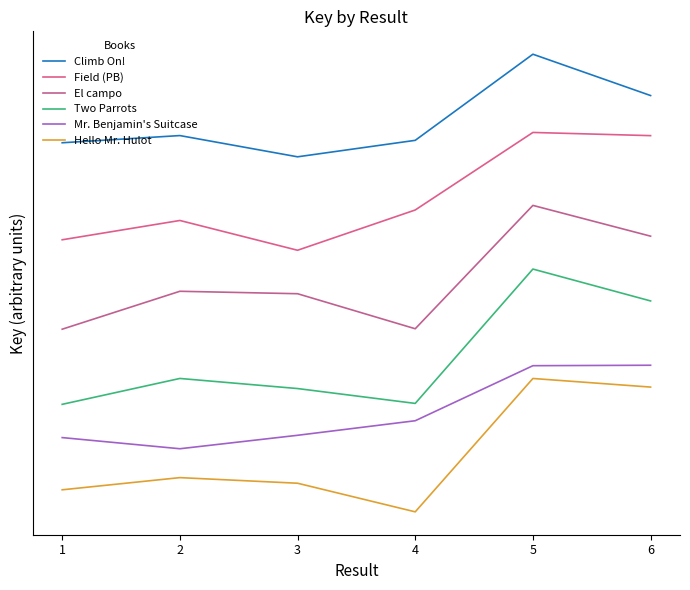

Which label corresponds to the smallest value in the chart?

4